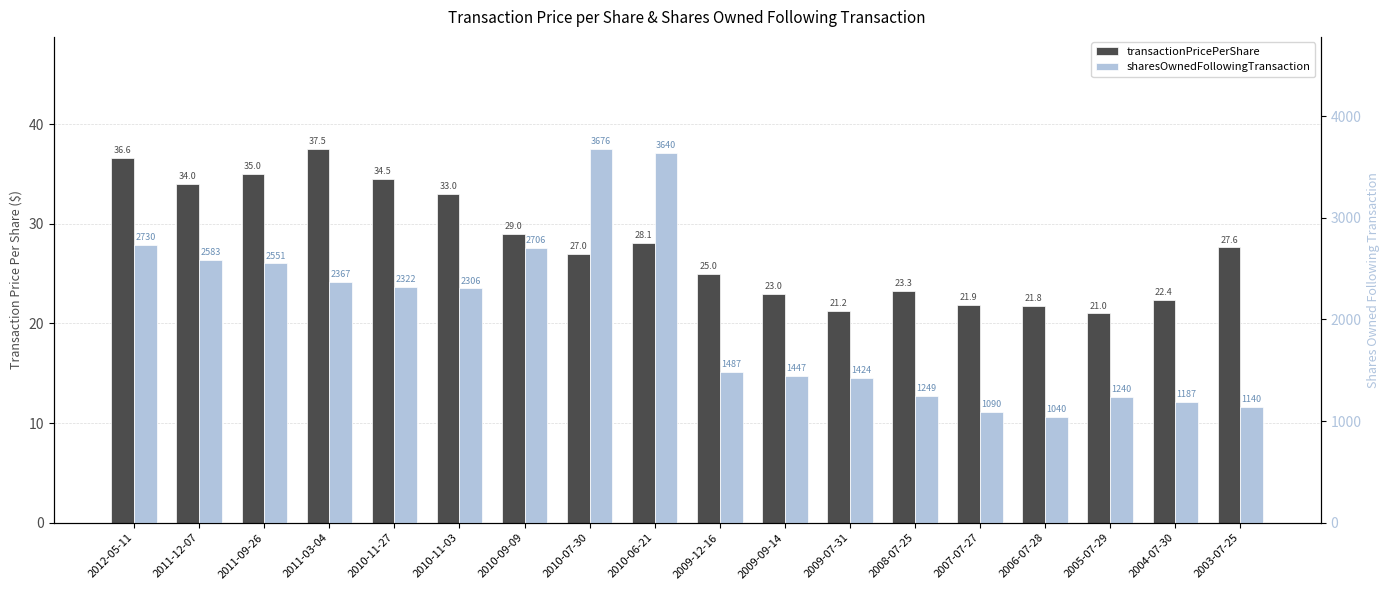

Does the chart contain stacked bars?

No